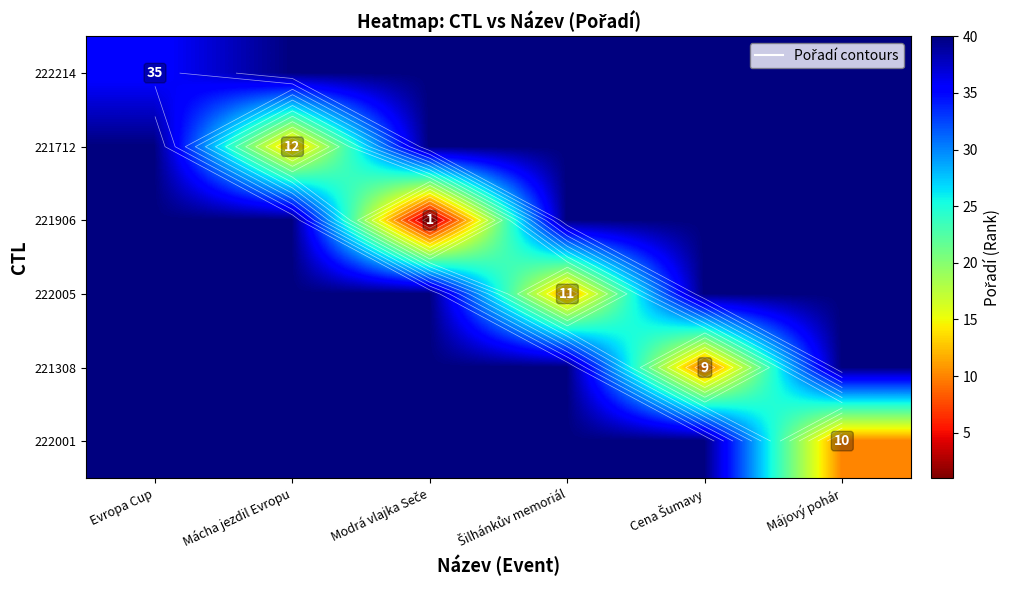

The value of 221712 at Evropa Cup is 40. True or false?

True